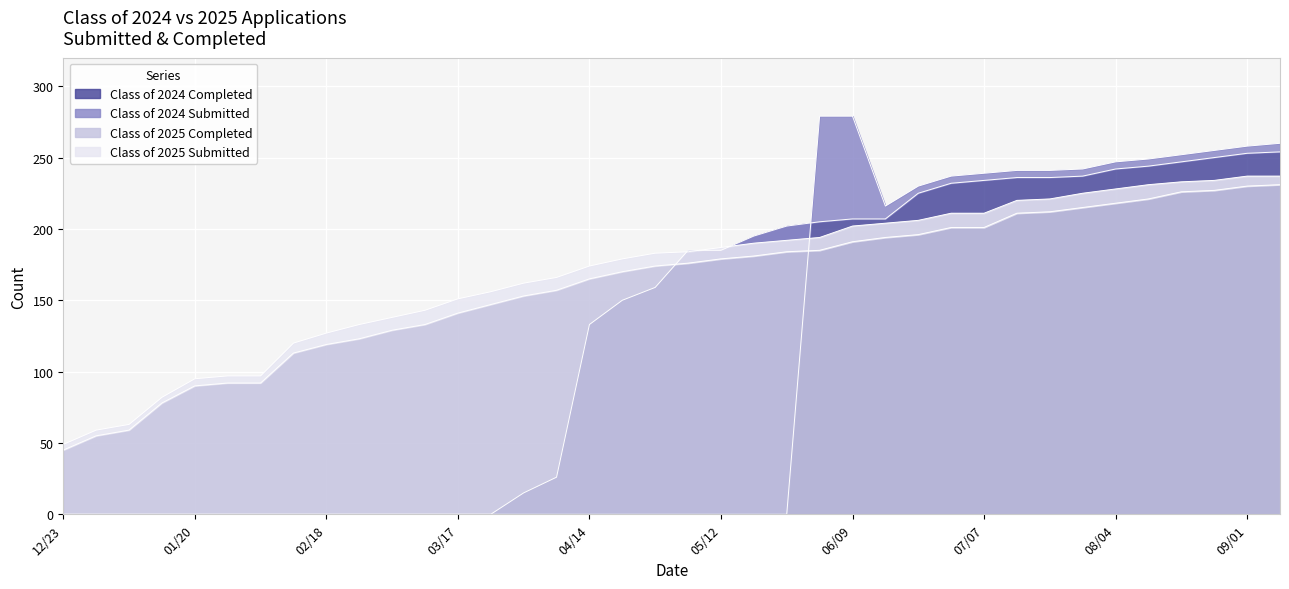

What is the difference between the highest and lowest values at 02/10?

120